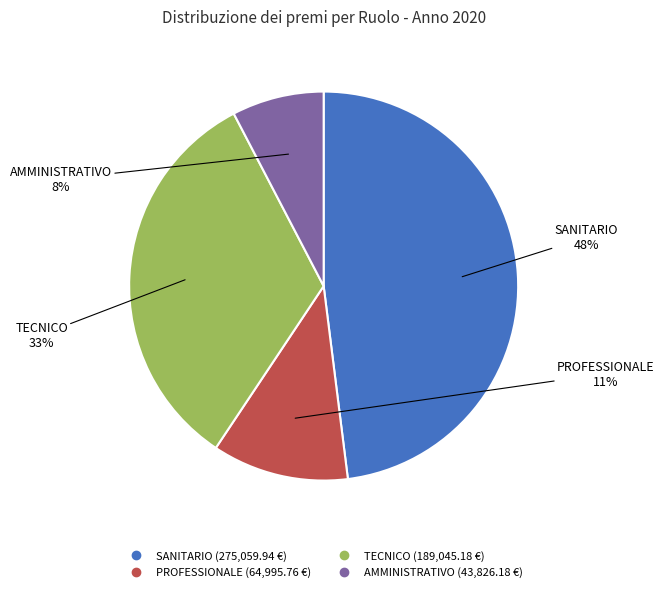

How many segments does this pie chart have?

4